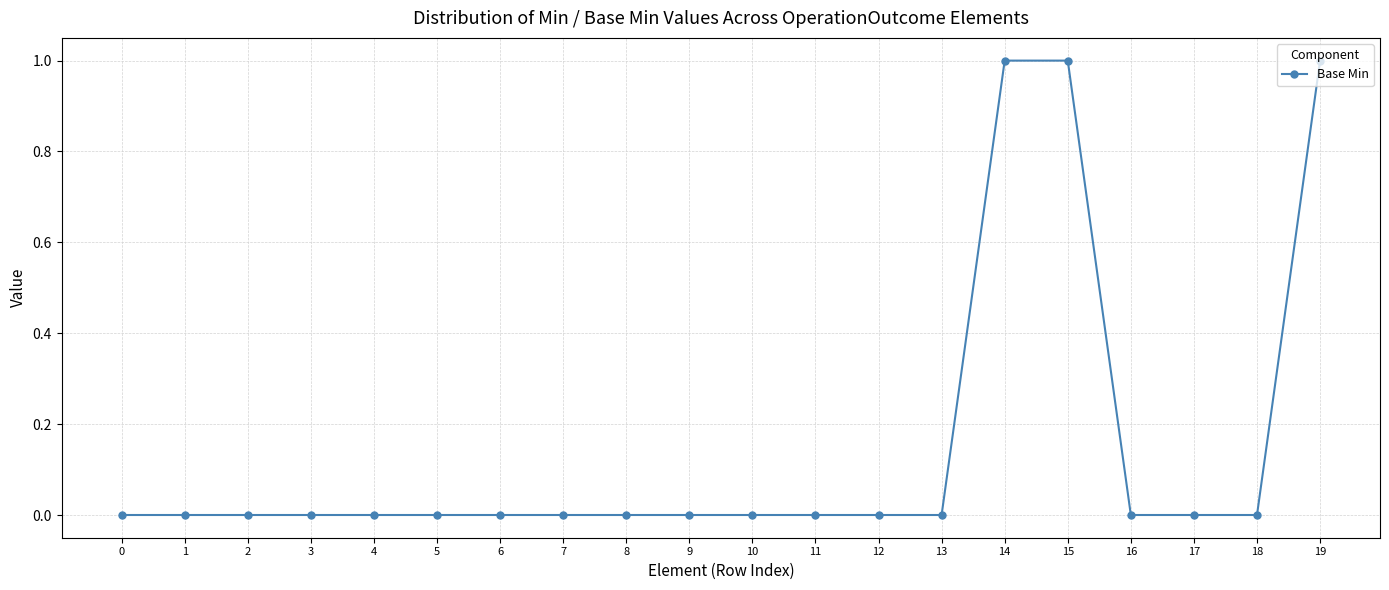

Is it true that the value at 12 is 0?

True